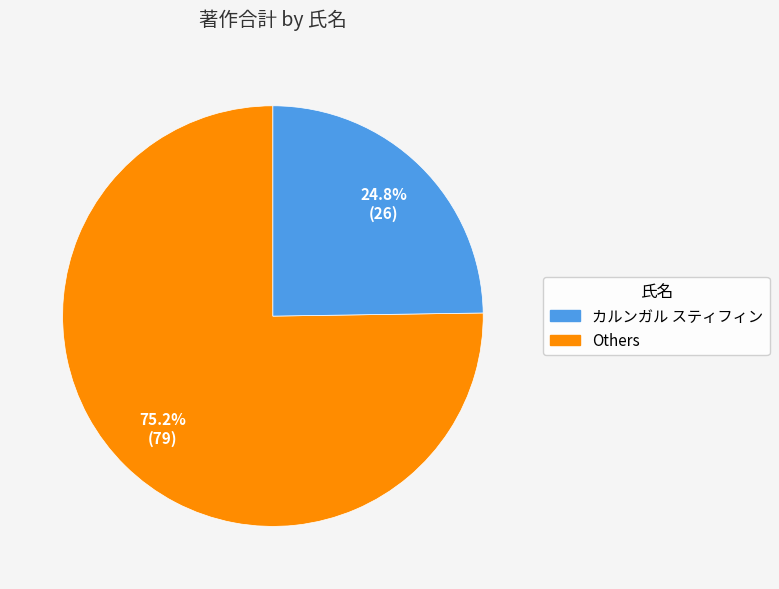

Is there a majority slice in this chart?

Yes